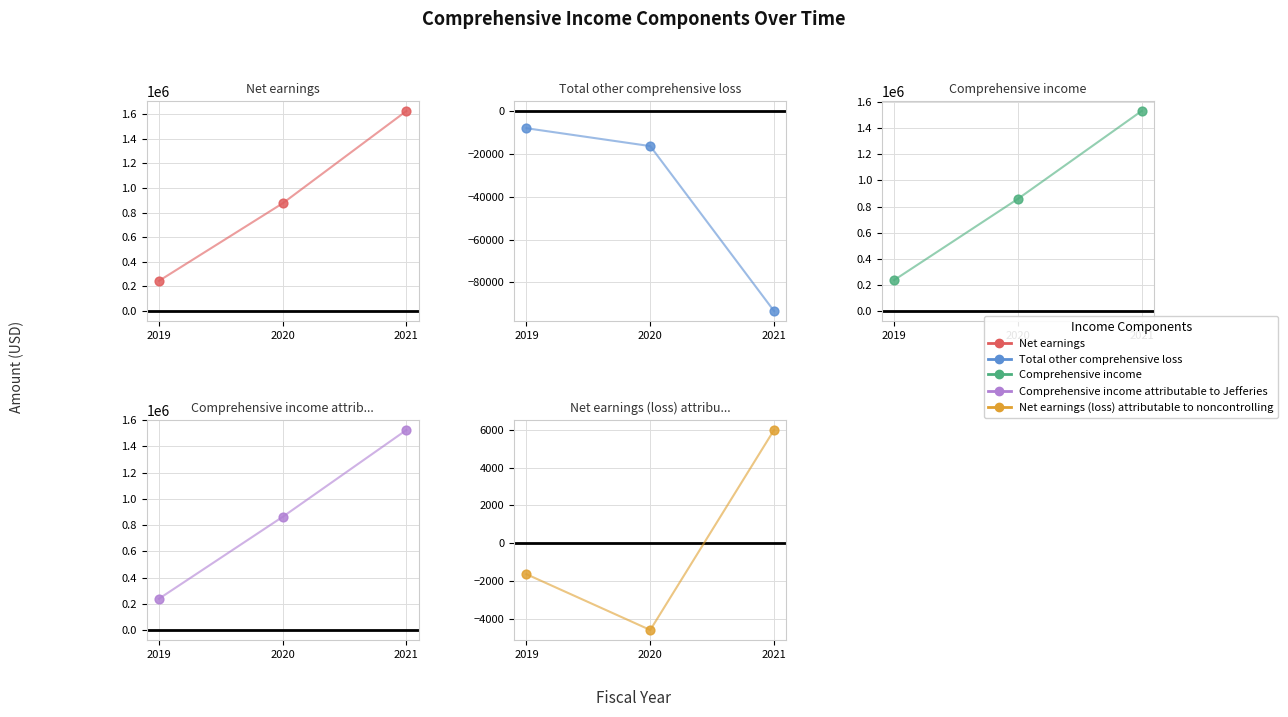

Which series reaches the minimum Y coordinate?

Total other comprehensive loss